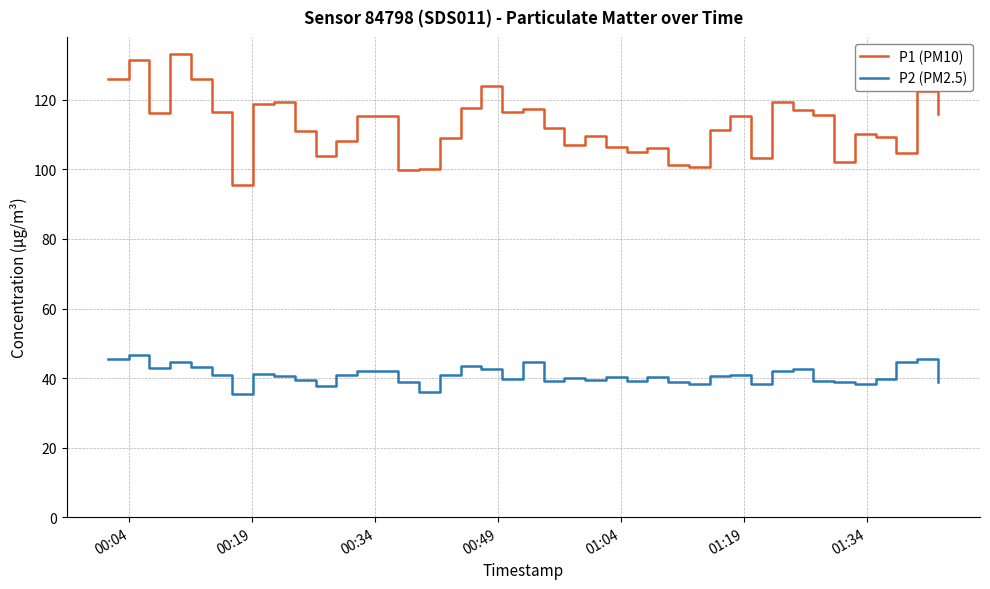

True or false: P1 (PM10) and P2 (PM2.5) intersect in this chart.

False